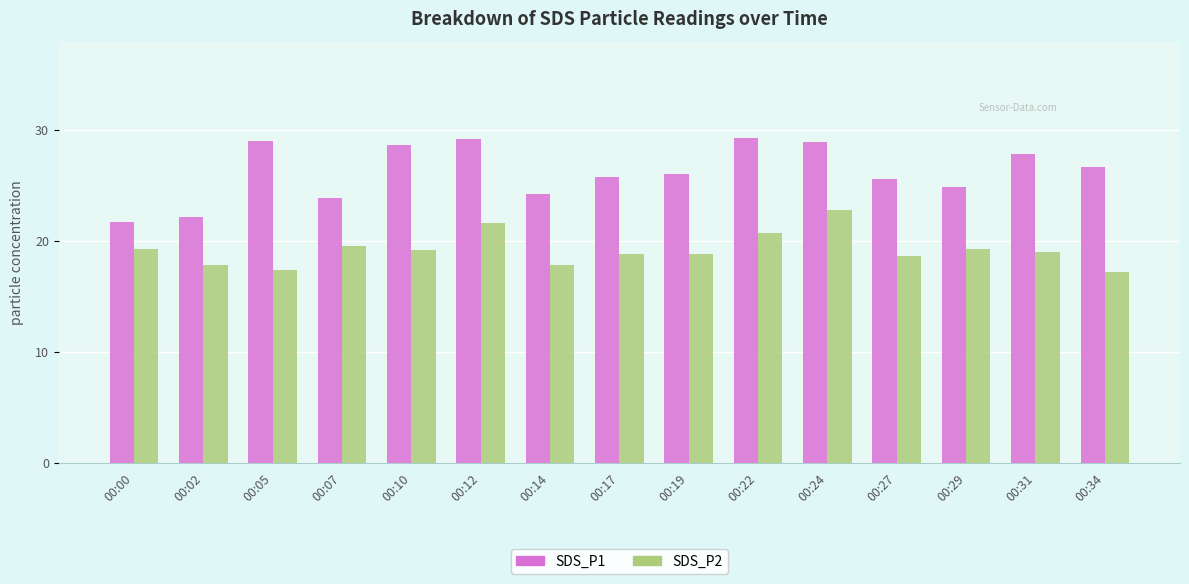

Count the number of data series in this chart.

2